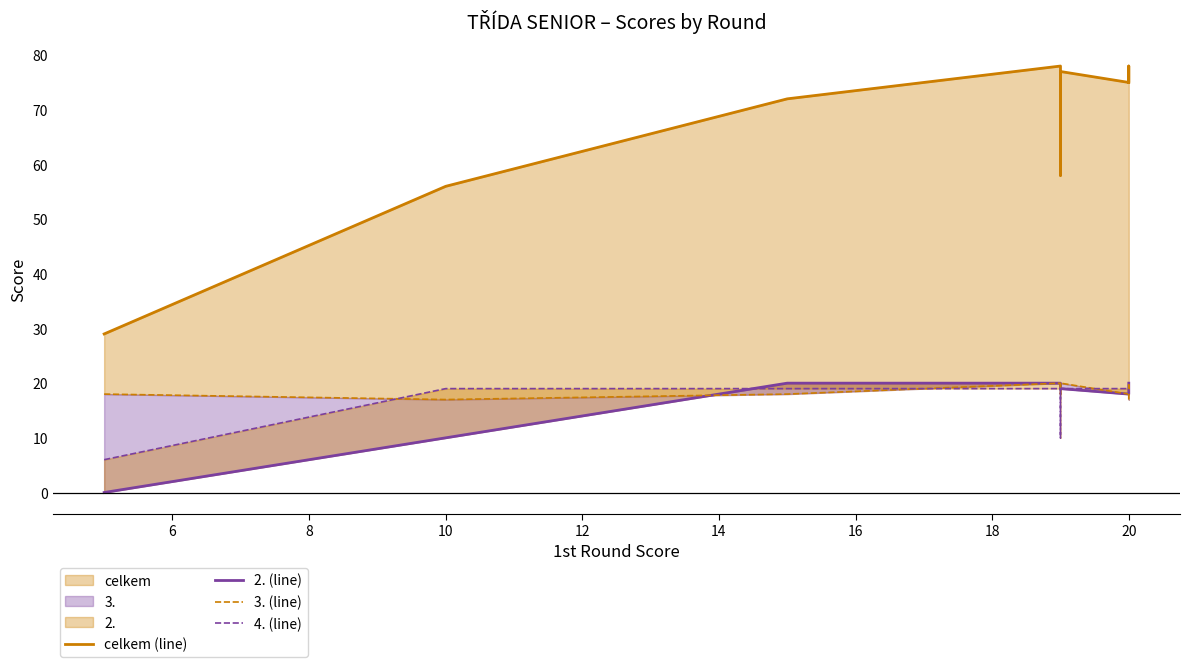

What is the maximum value shown in the chart?

78